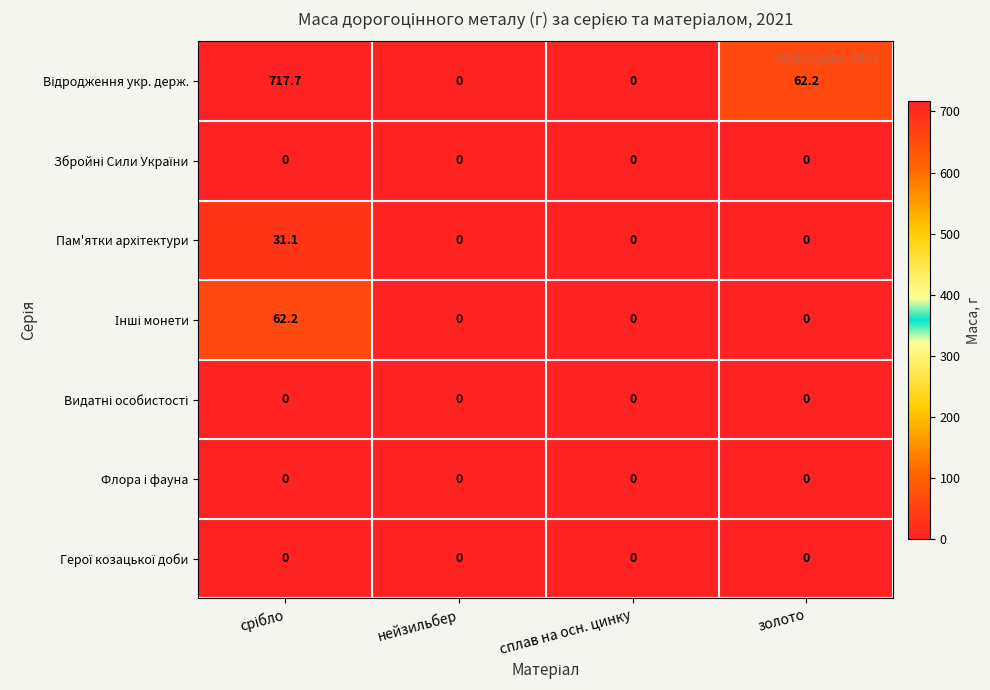

What is the difference between the highest and lowest values at золото?

62.2